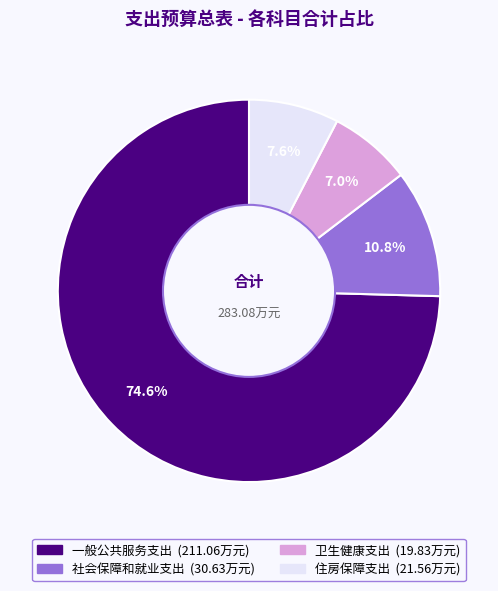

What percentage is the 社会保障和就业支出 slice, to the nearest percent?

11%